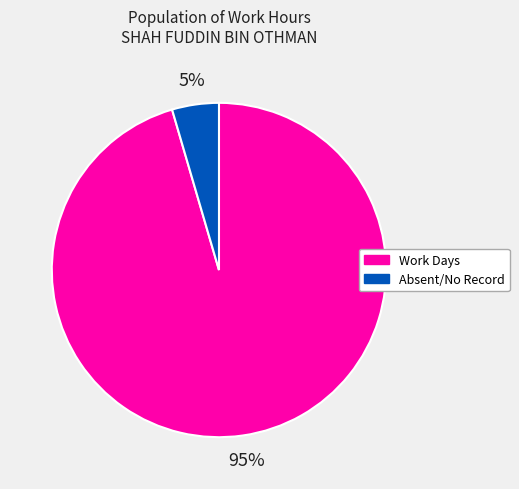

True or false: Absent/No Record accounts for 10% of the total.

False